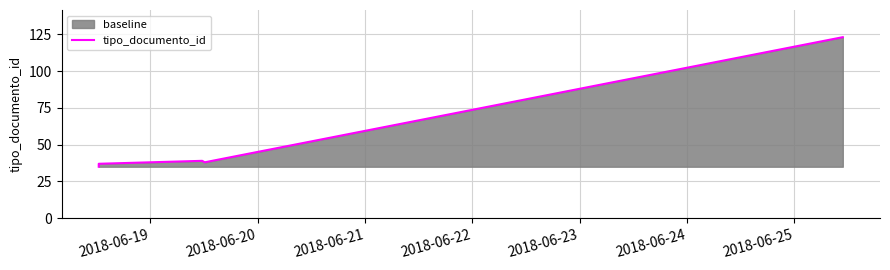

How many values are below 38?

3